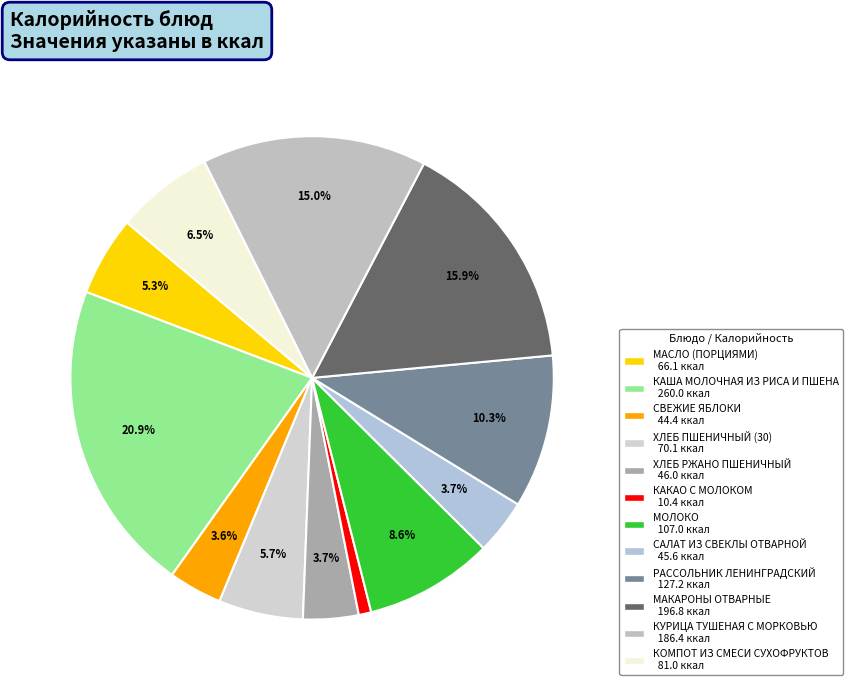

Combined, what portion of the pie is КАША МОЛОЧНАЯ ИЗ РИСА И ПШЕНА and КОМПОТ ИЗ СМЕСИ СУХОФРУКТОВ?

27.5%